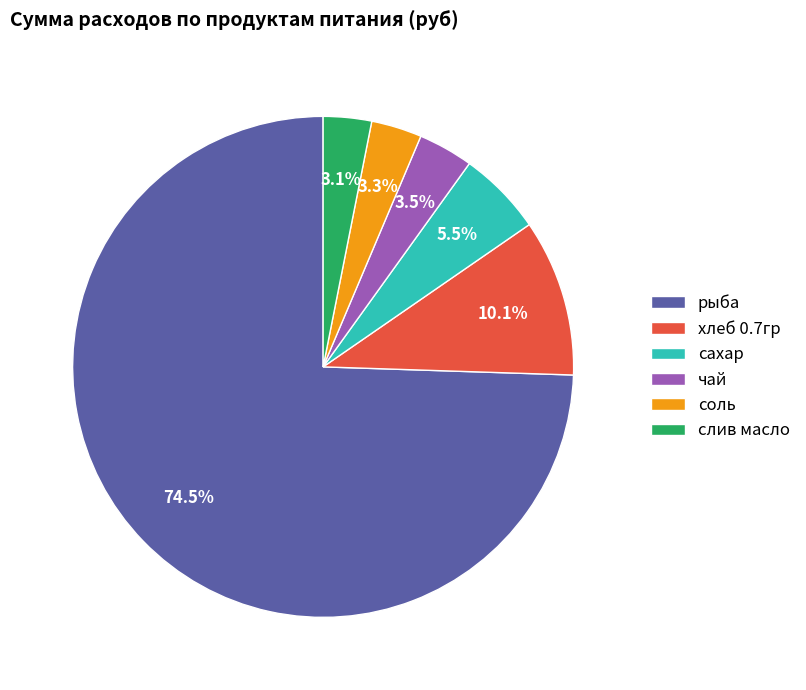

What is the largest slice in the pie chart?

рыба